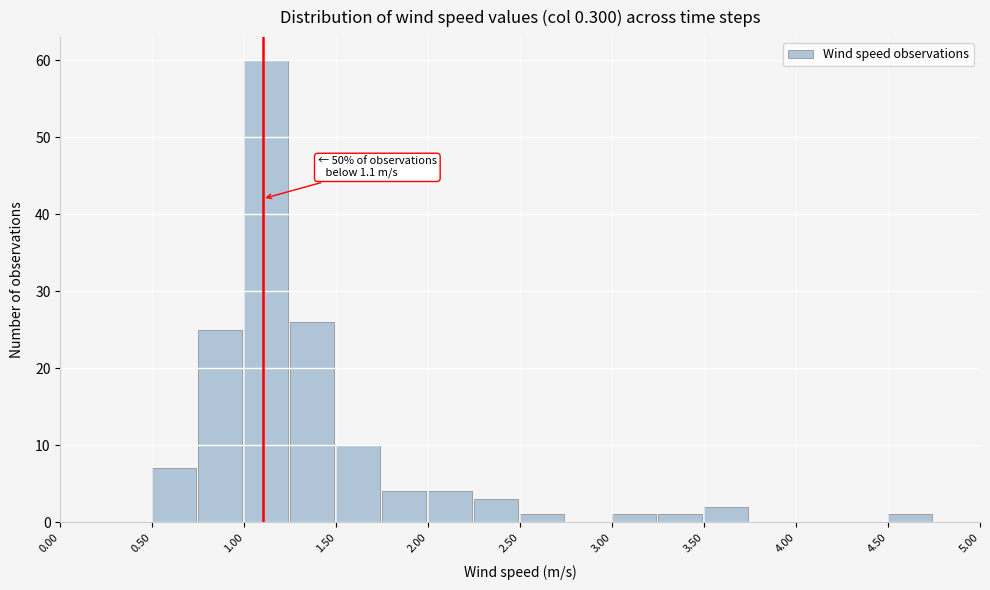

Which range on the x-axis has the tallest bar?

1.00 to 1.25